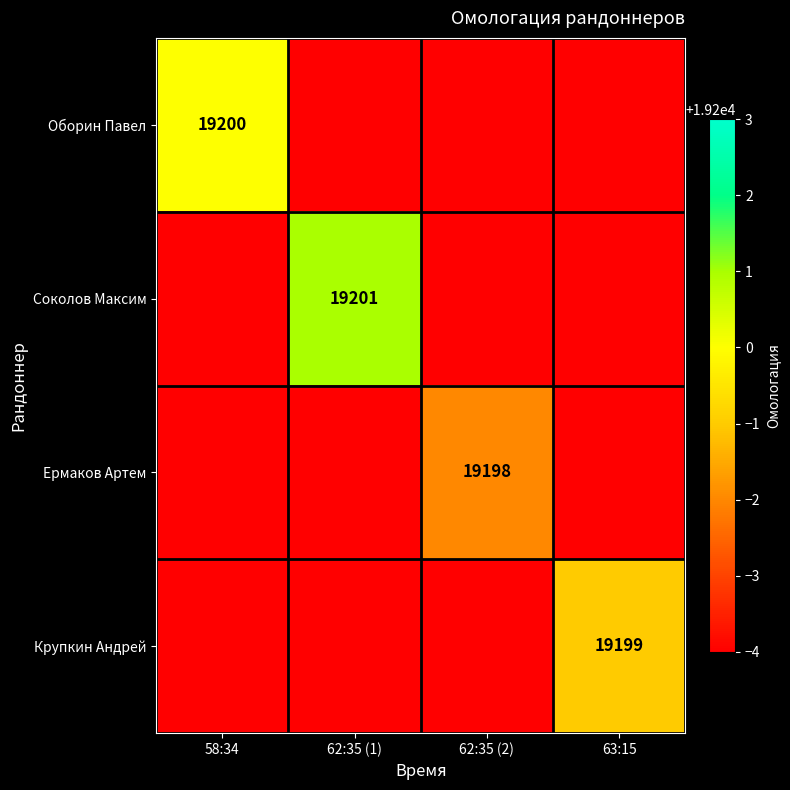

The value of Крупкин Андрей at 63:15 is 19199. True or false?

True